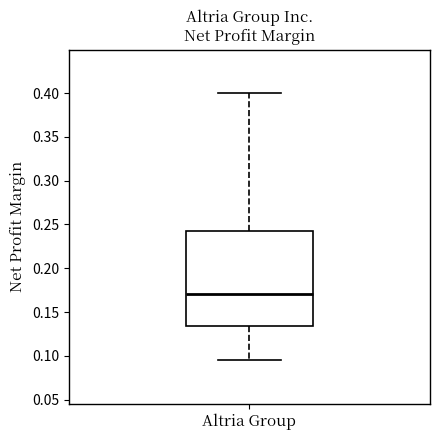

Transcribe this box plot: give where the median line is, the range the box spans, and where the two whiskers end, as read against the y-axis. The values are not printed on the chart, so give them approximately, as read against the axis.

median 0.170, box 0.135 to 0.240, whiskers 0.095 to 0.400